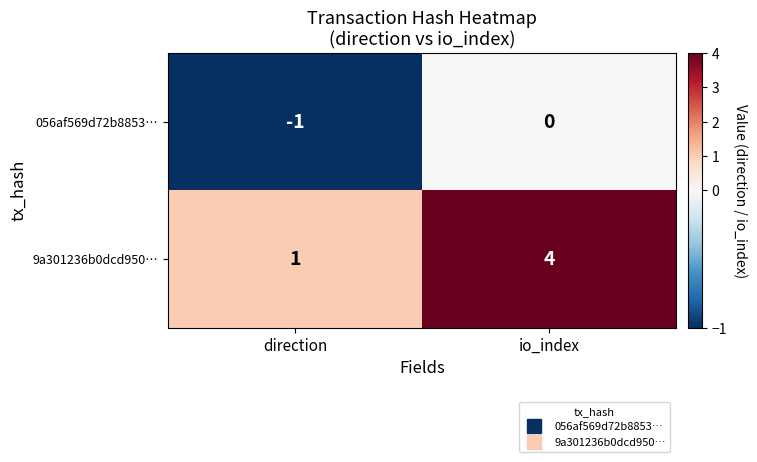

How many series are shown in this chart?

2